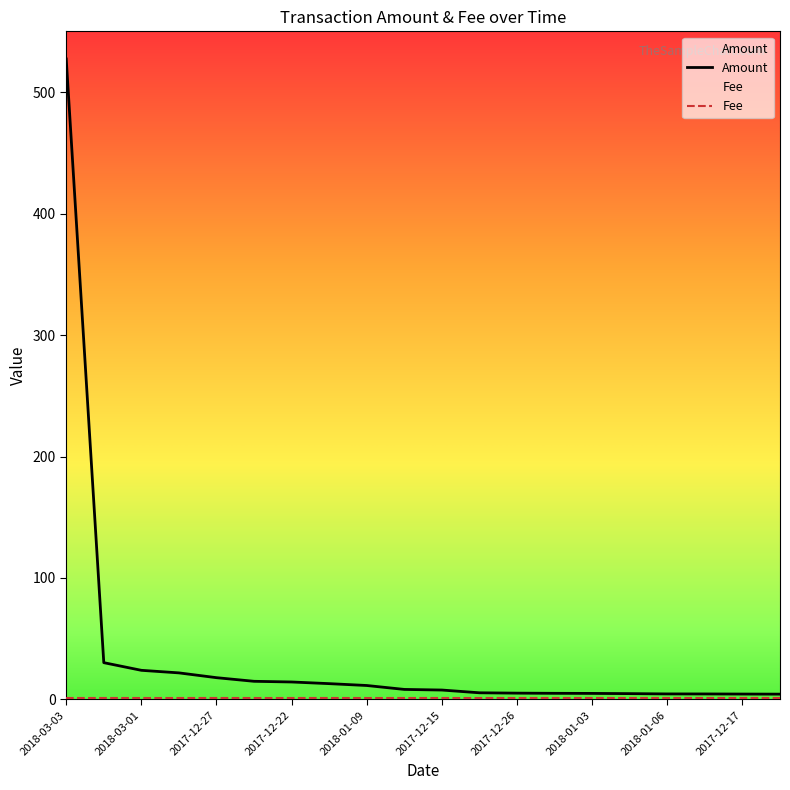

The chart shows a value of 7.3 at 2017-12-26. True or false?

False